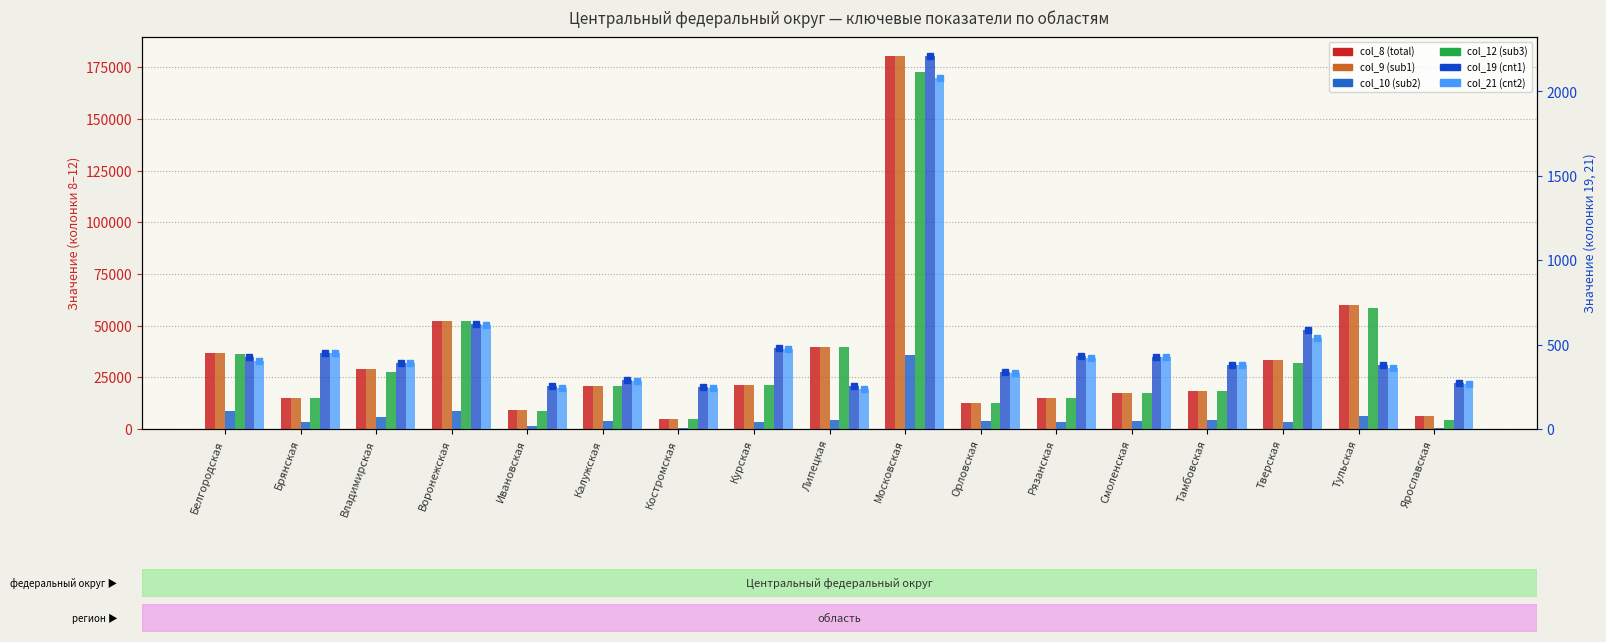

What is the label of the 3rd bar from the right?

Тверская